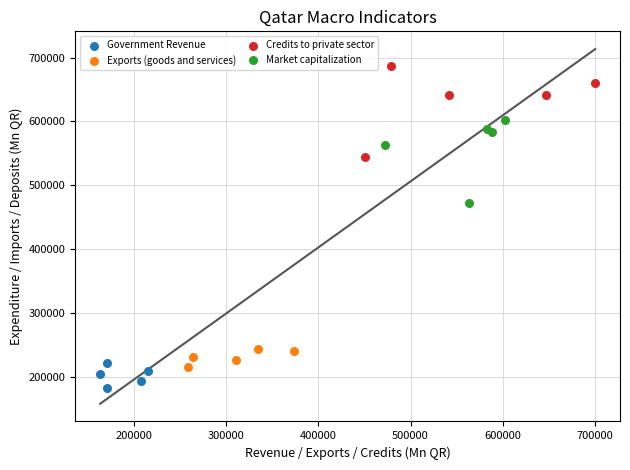

Which series contains the lowest Y value?

Government Revenue